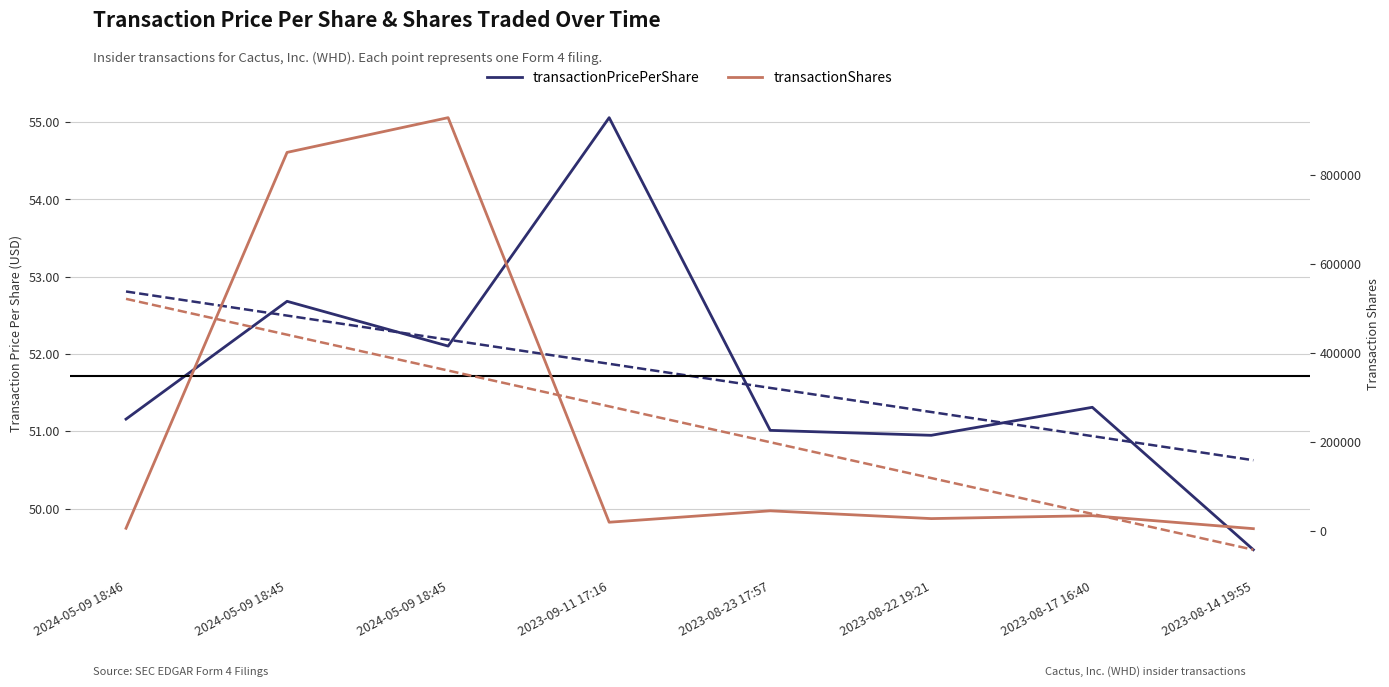

In transactionShares, how many points are higher than both neighbors (excluding endpoints)?

3